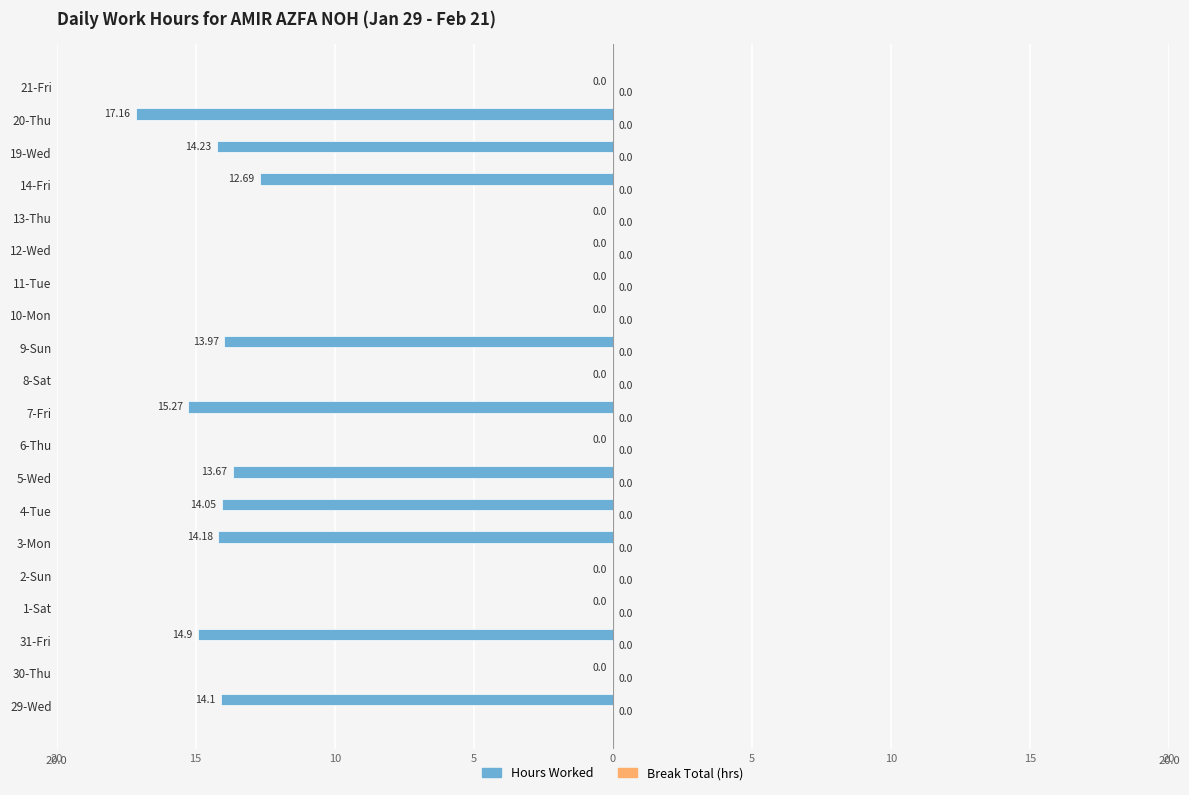

Are the bars horizontal?

Yes